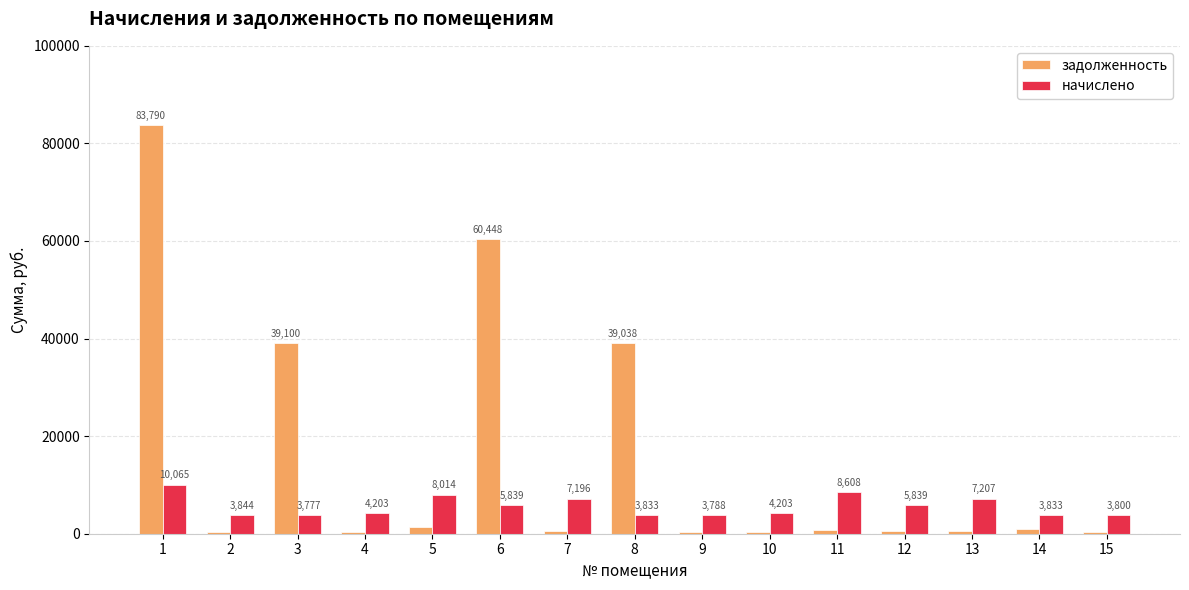

True or false: задолженность has a value of 350.2 at 4.

True